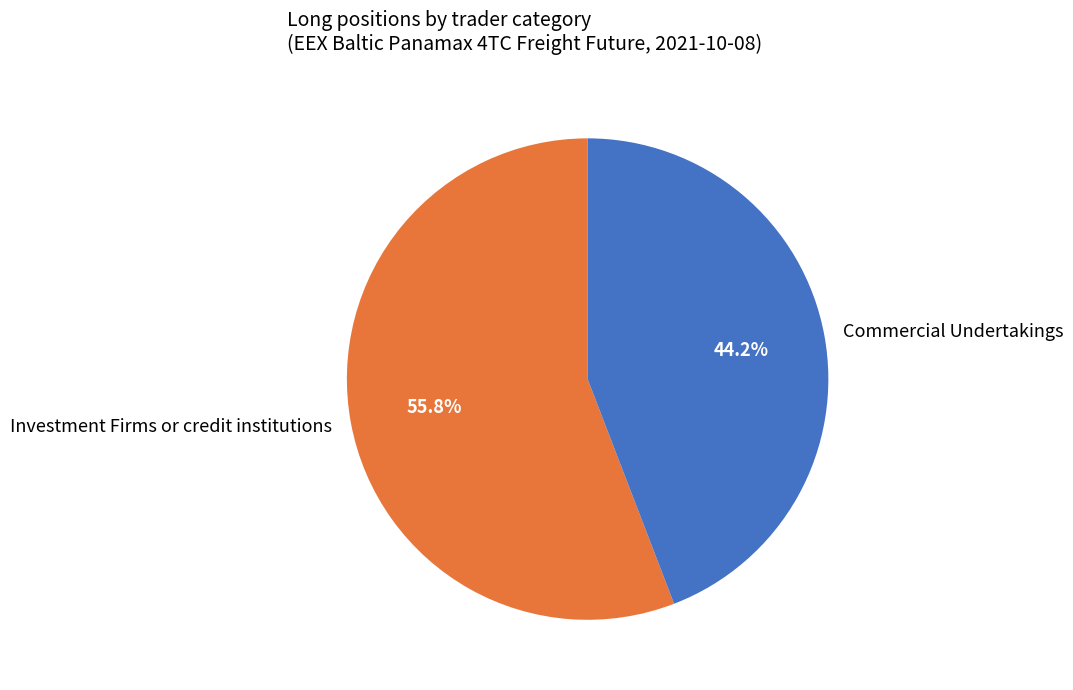

Which slice represents more than half of the pie?

Investment Firms or credit institutions